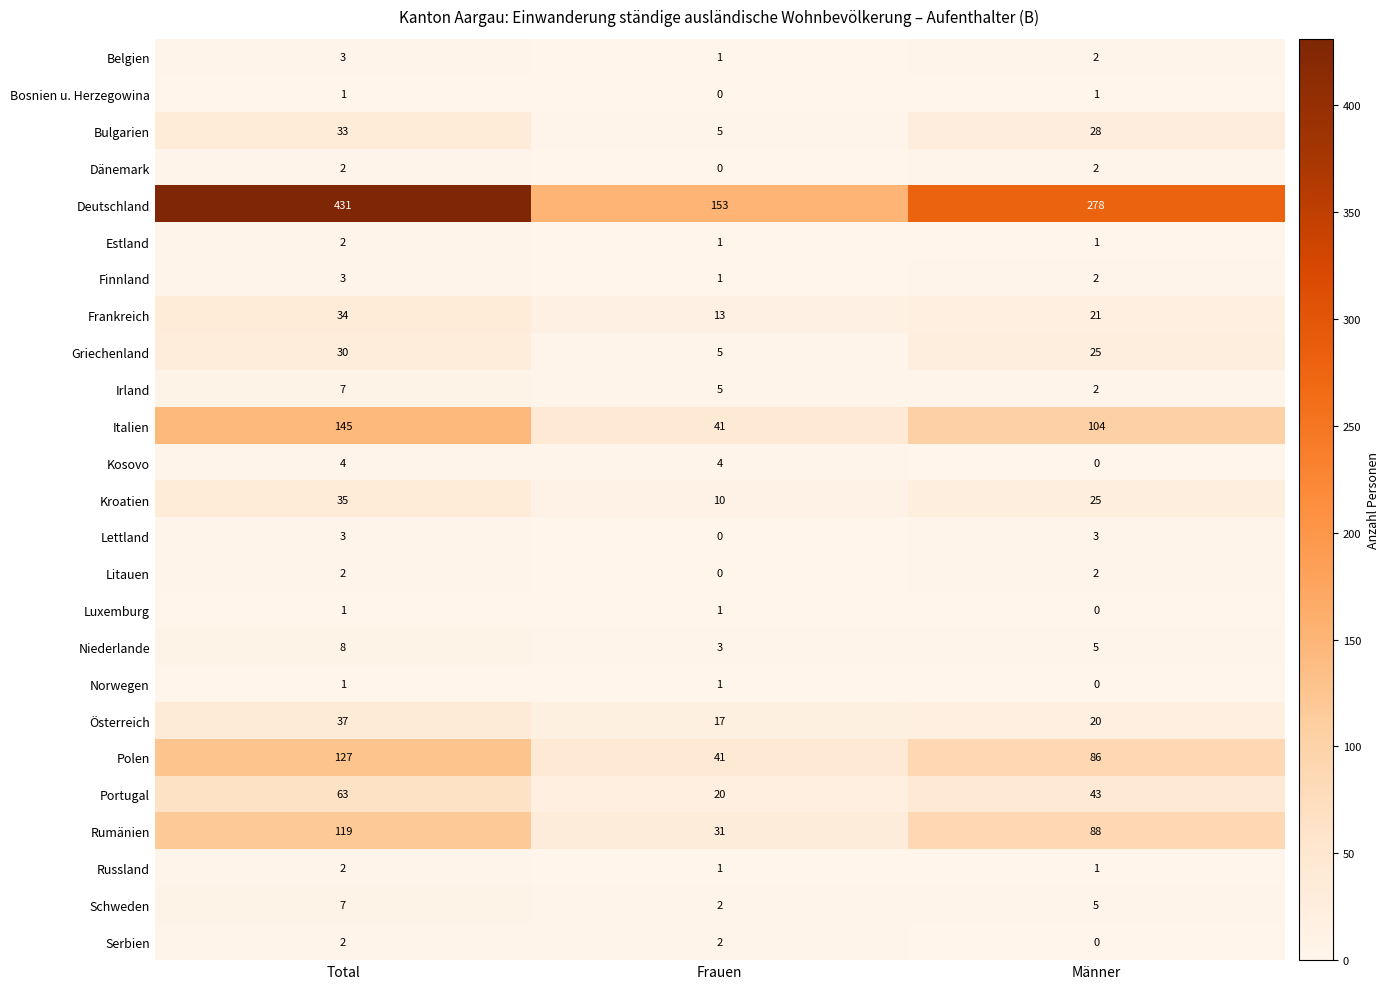

At which label does Estland reach its peak?

Total